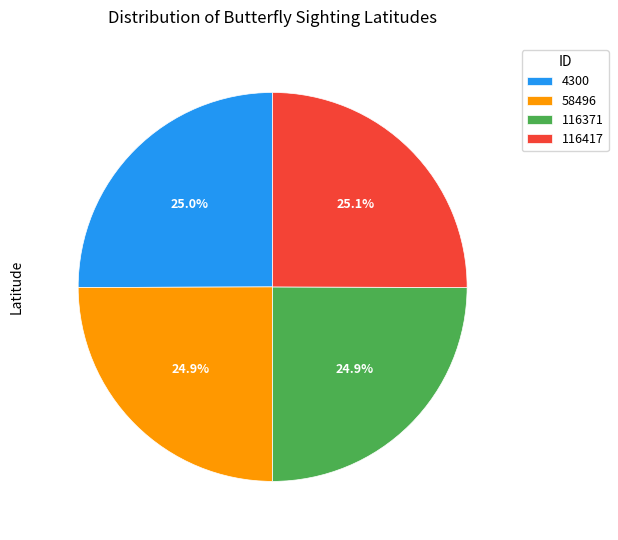

To the nearest percent, what is the combined percentage of 4300 and 116417?

50%